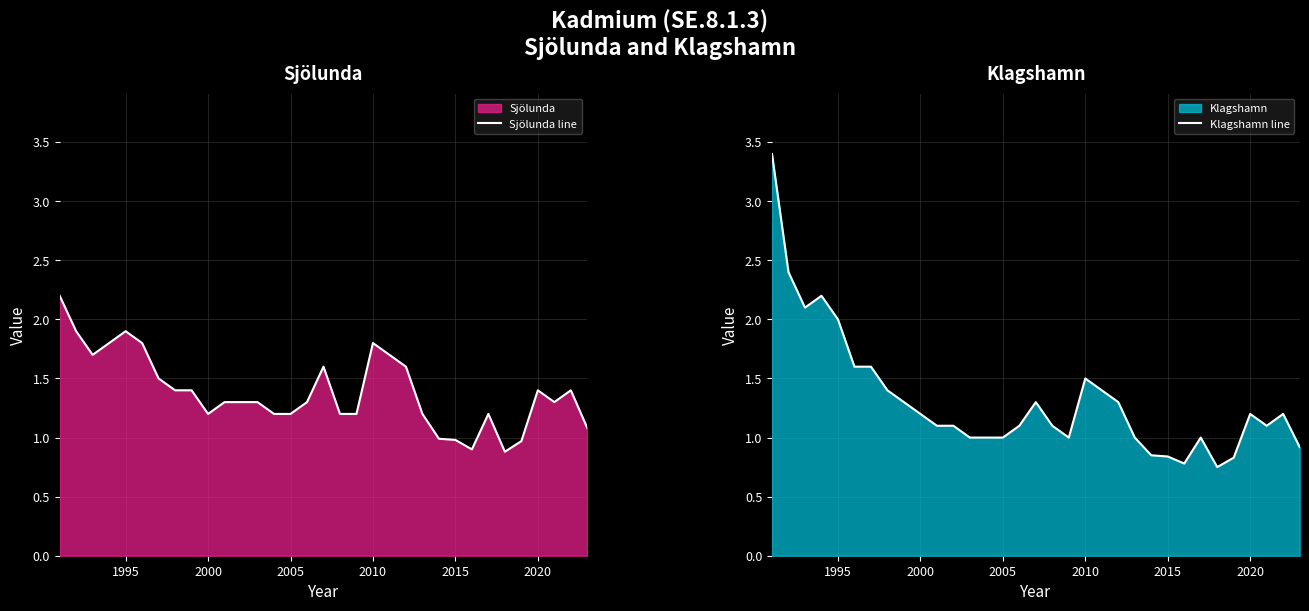

Rank the series by their average value, from highest to lowest.

Sjölunda line, Klagshamn line